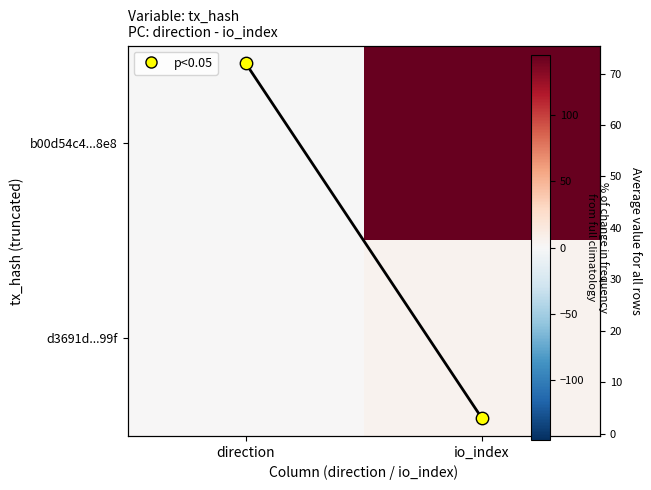

Which series changed the most between direction and io_index?

b00d54c4...8e8